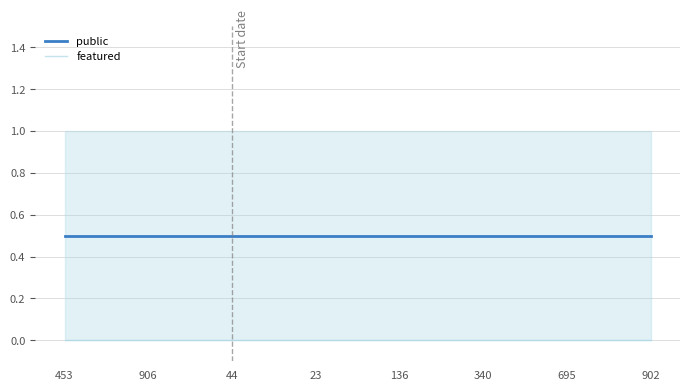

True or false: featured and public intersect in this chart.

False